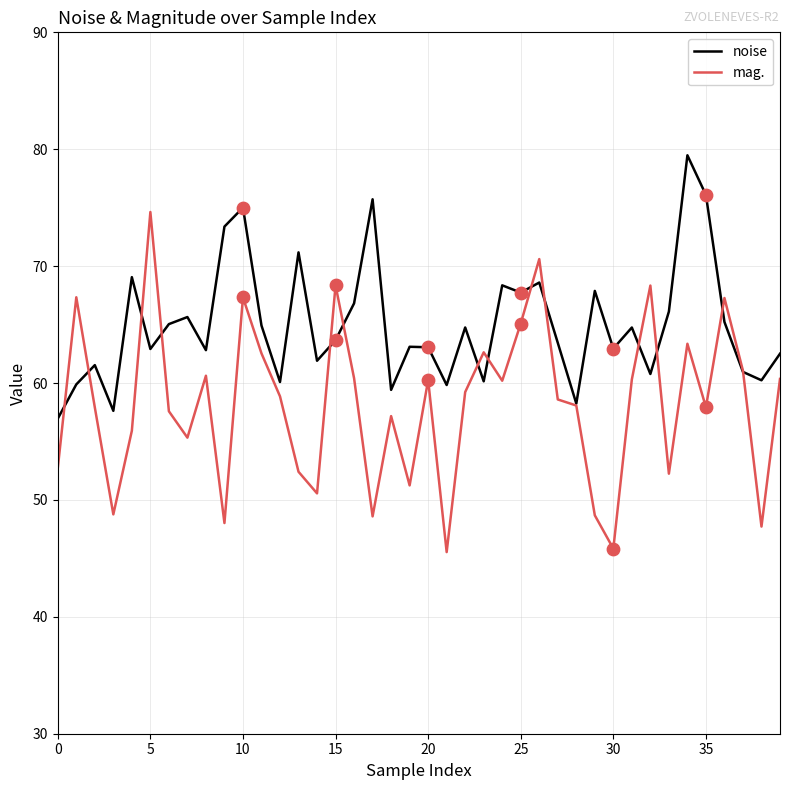

Which series has the largest total across all categories?

noise